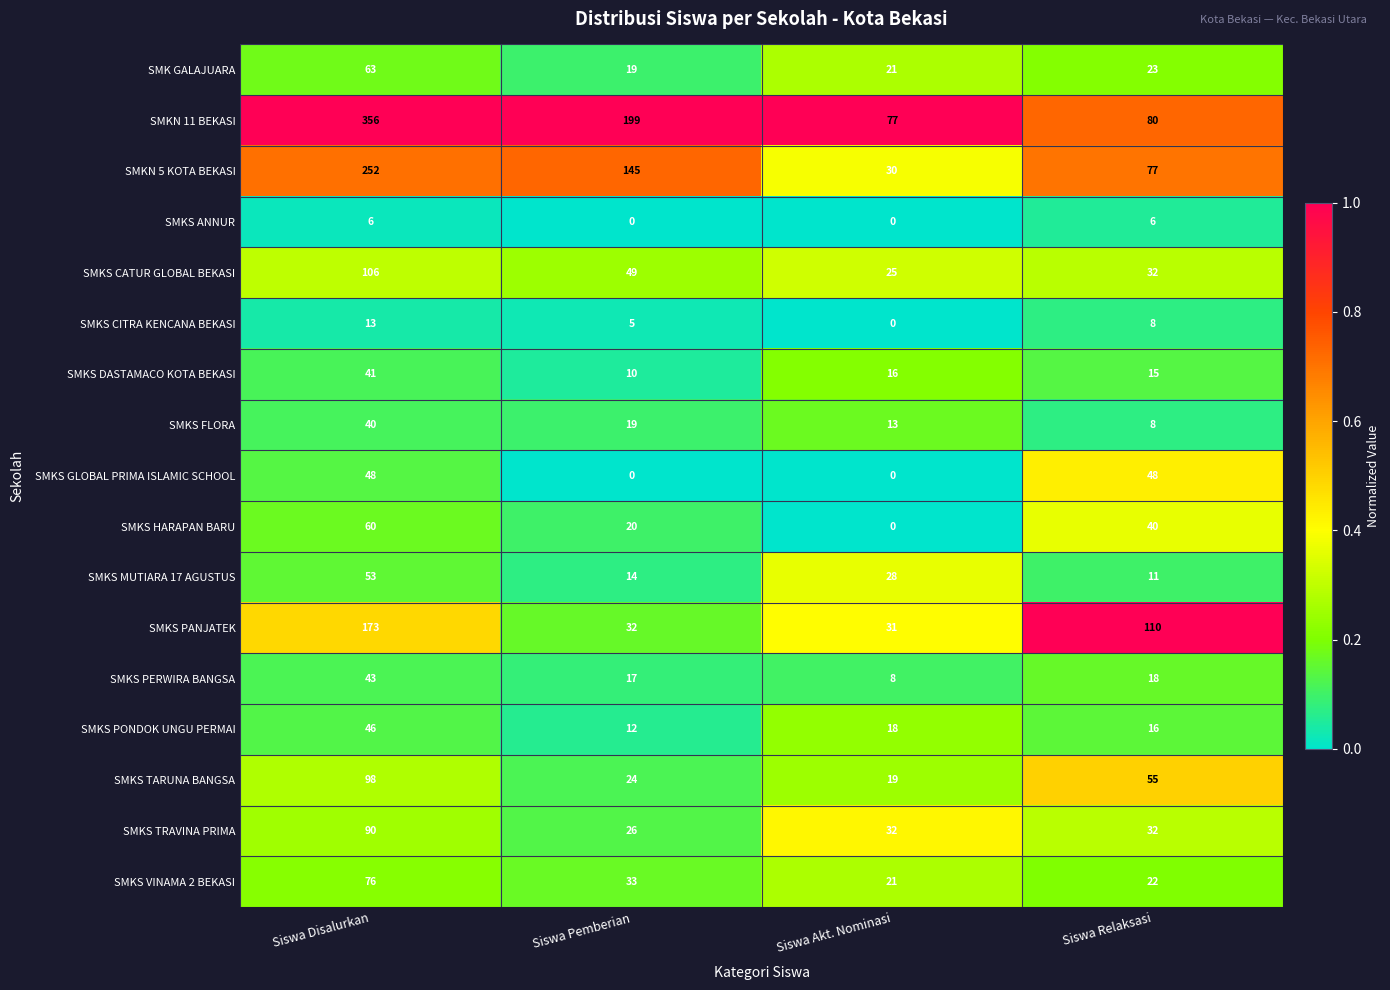

Count the number of categories in the chart.

4